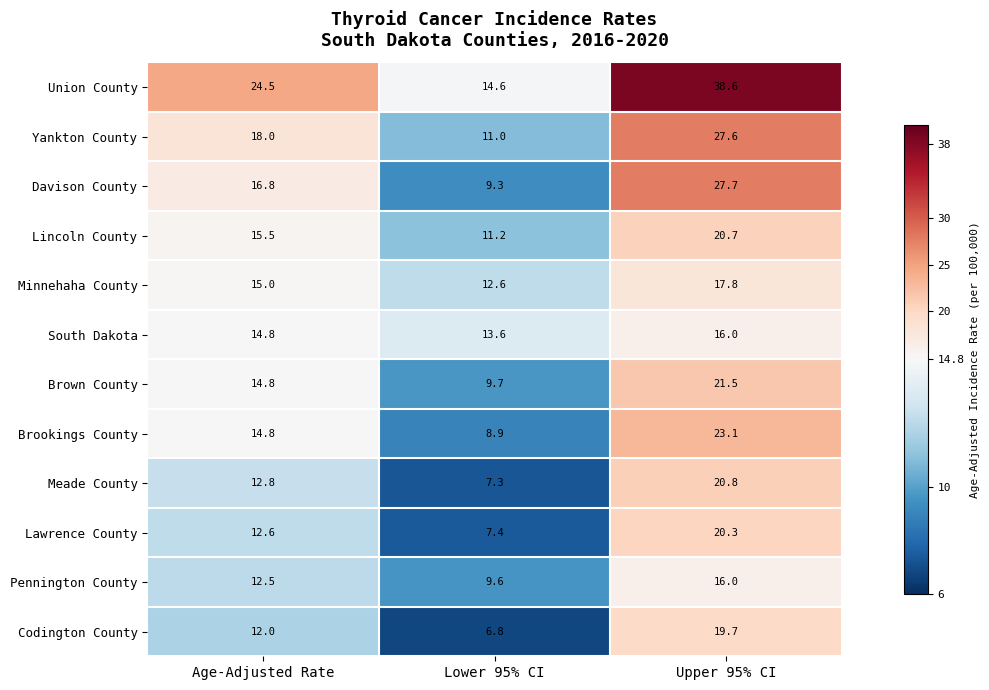

At which category is the sum across all series the highest?

Upper 95% CI